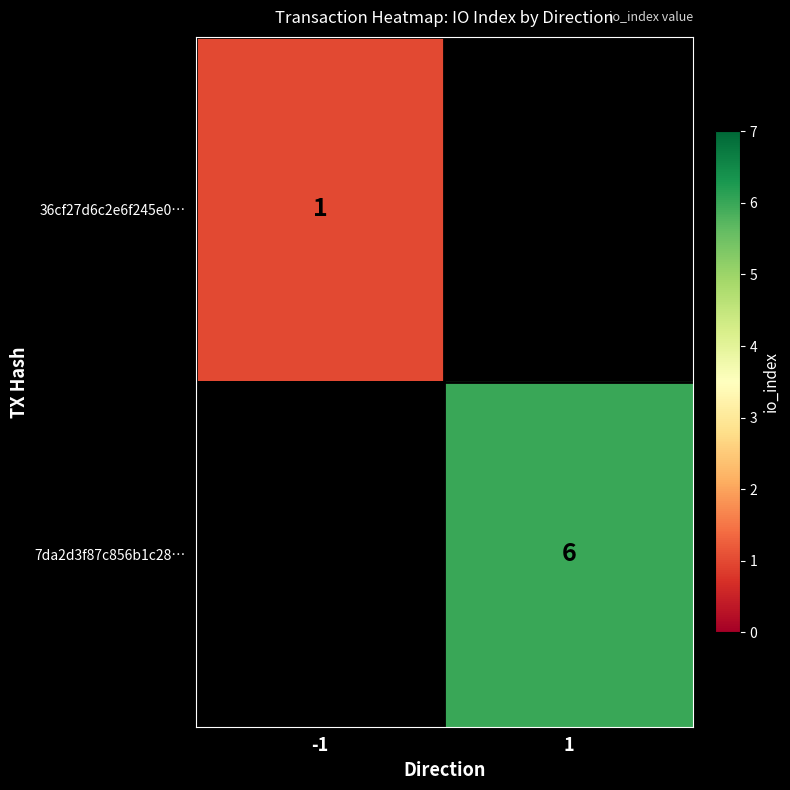

Is the value of 7da2d3f87c856b1c28… at 1 greater than the value of 36cf27d6c2e6f245e0… at -1?

Yes